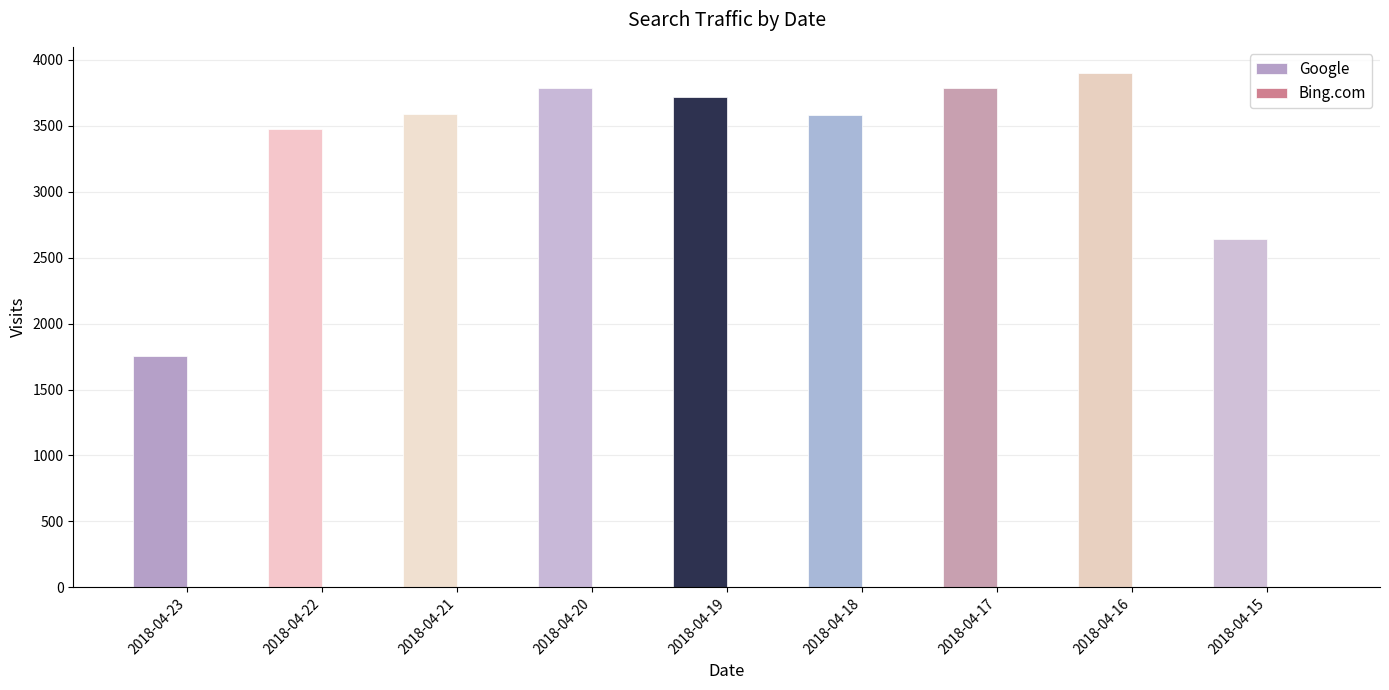

Between 2018-04-23 and 2018-04-19, which series saw the biggest shift?

Google